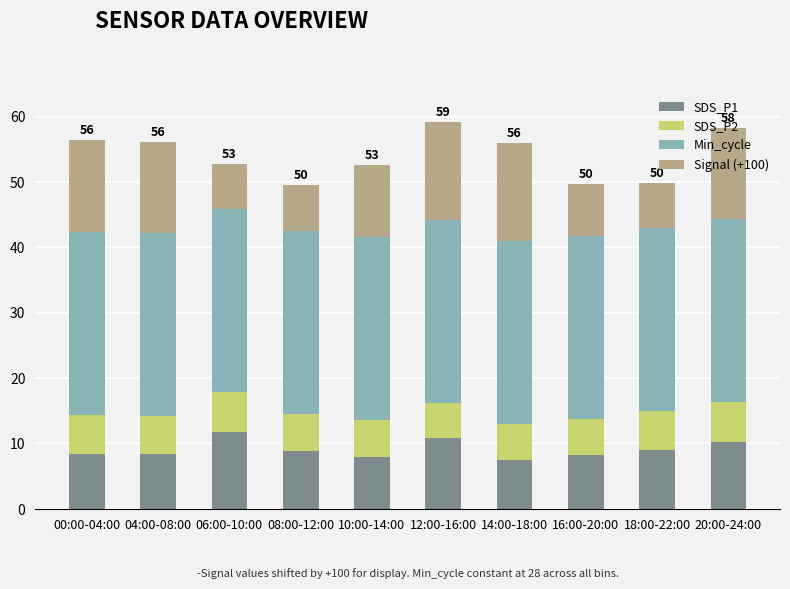

What is the total value across all series at 10:00-14:00?

52.6